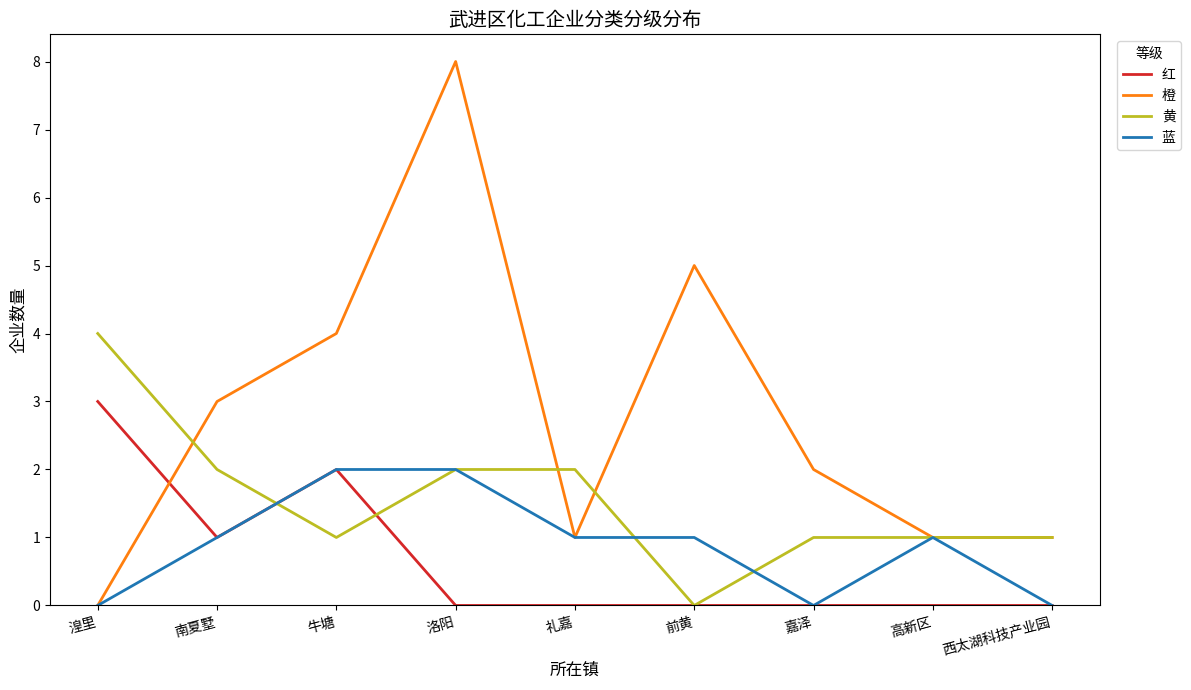

Rank the series by their maximum value, from highest to lowest.

橙, 黄, 红, 蓝